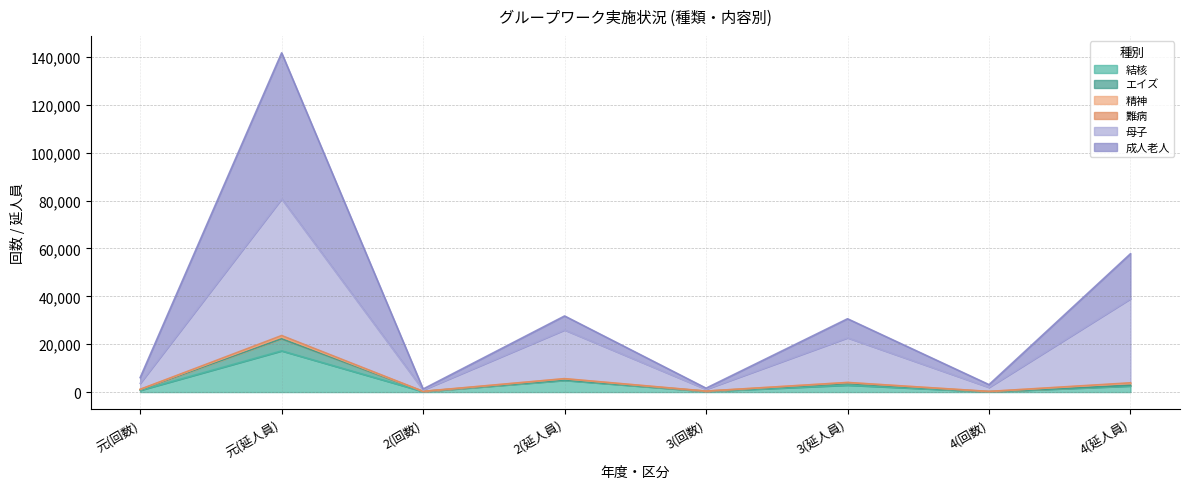

At which category is the sum across all series the highest?

元(延人員)